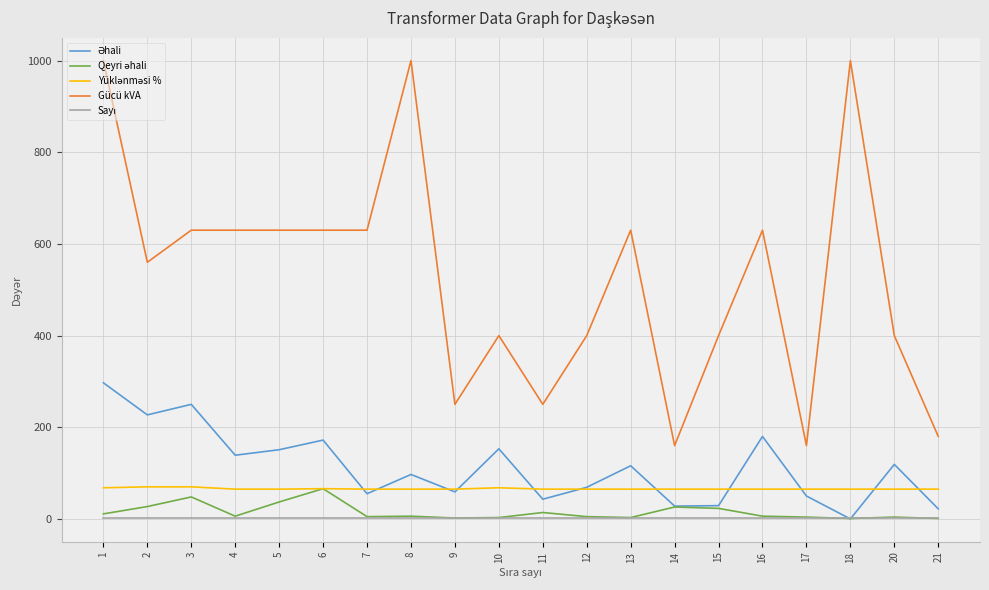

Which series has the largest total across all categories?

Gücü kVA